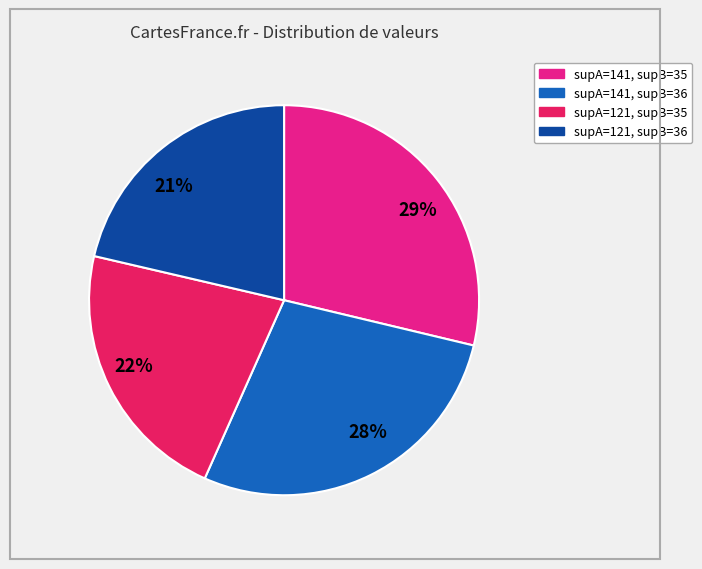

The 21% slice represents 34% of the pie. True or false?

False